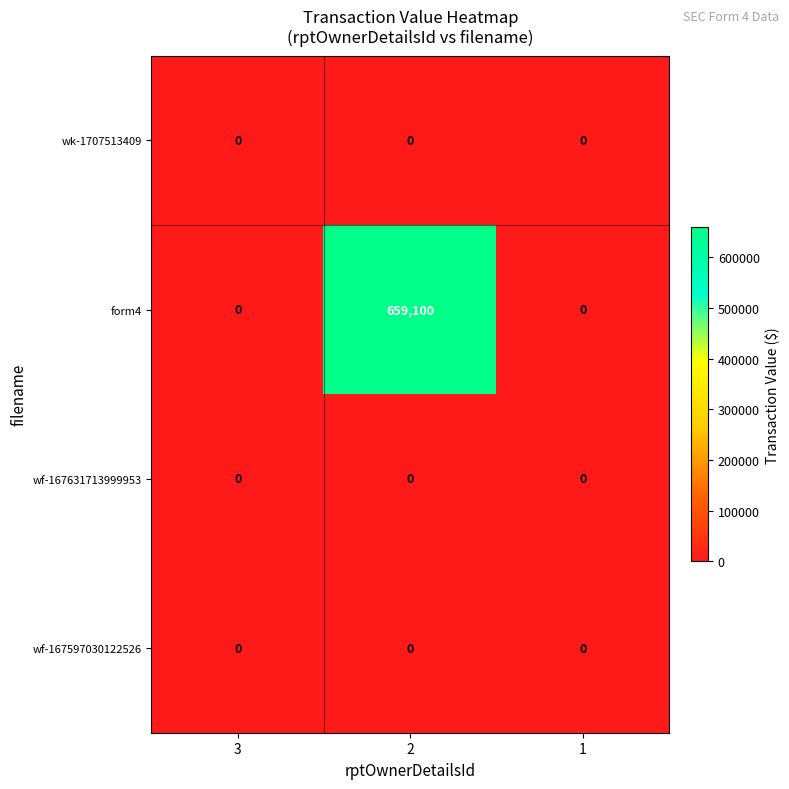

The value of wk-1707513409 at 2 is 0. True or false?

True